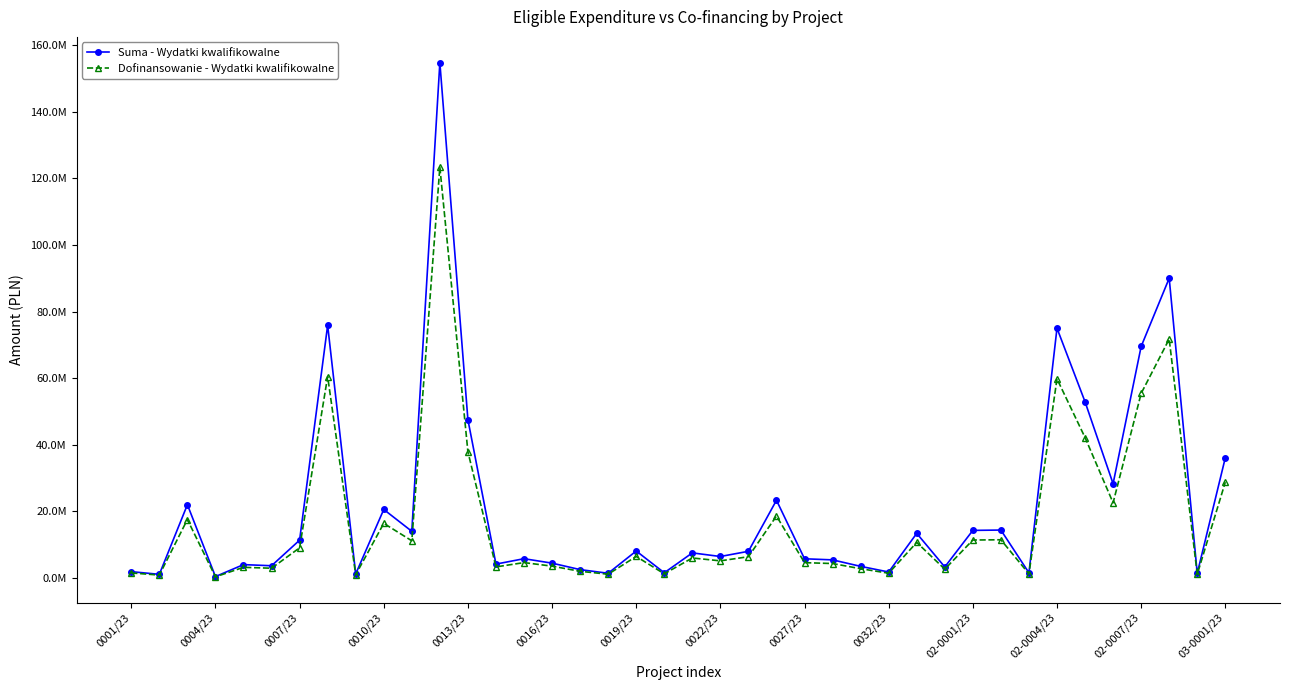

Is this an area chart (filled region under the line)?

No